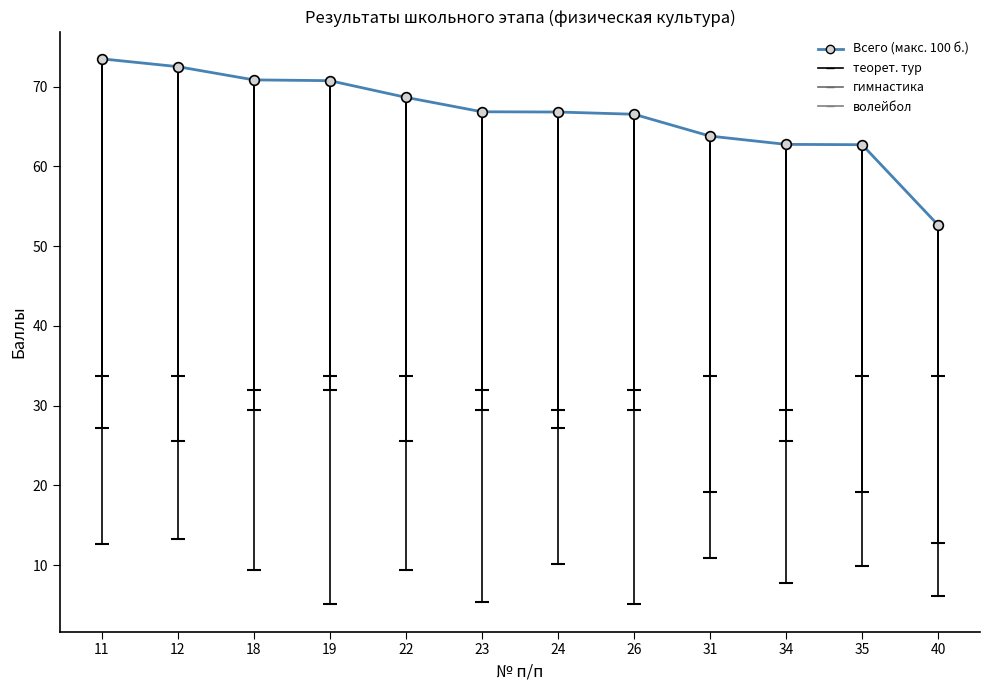

What is the sum of the теорет. тур values at 22 and 40?

15.5